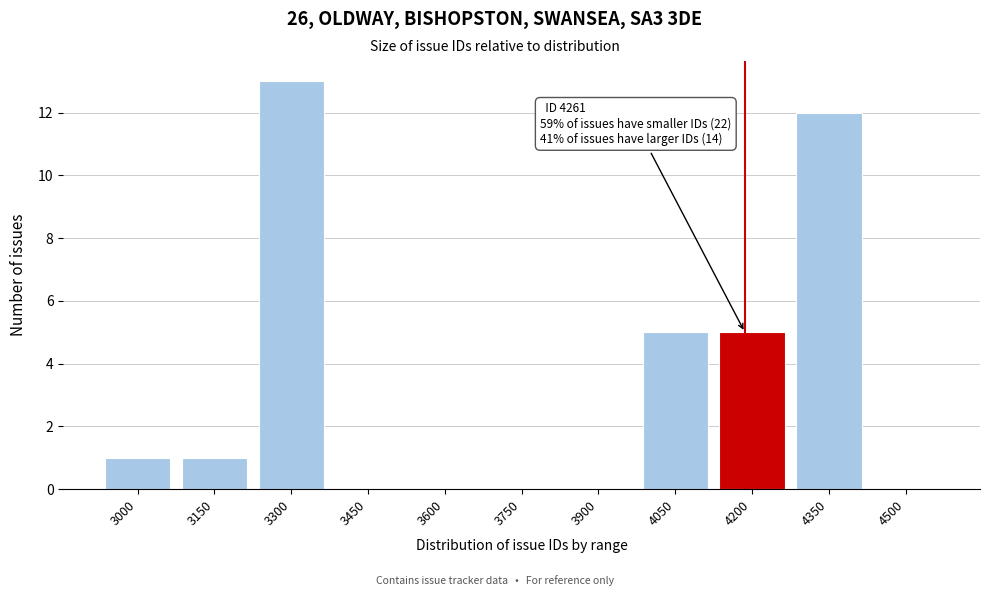

Reading left to right, list all the values displayed in this chart.

3000=1	3150=1	3300=13	3450=0	3600=0	3750=0	3900=0	4050=5	4200=5	4350=12	4500=0